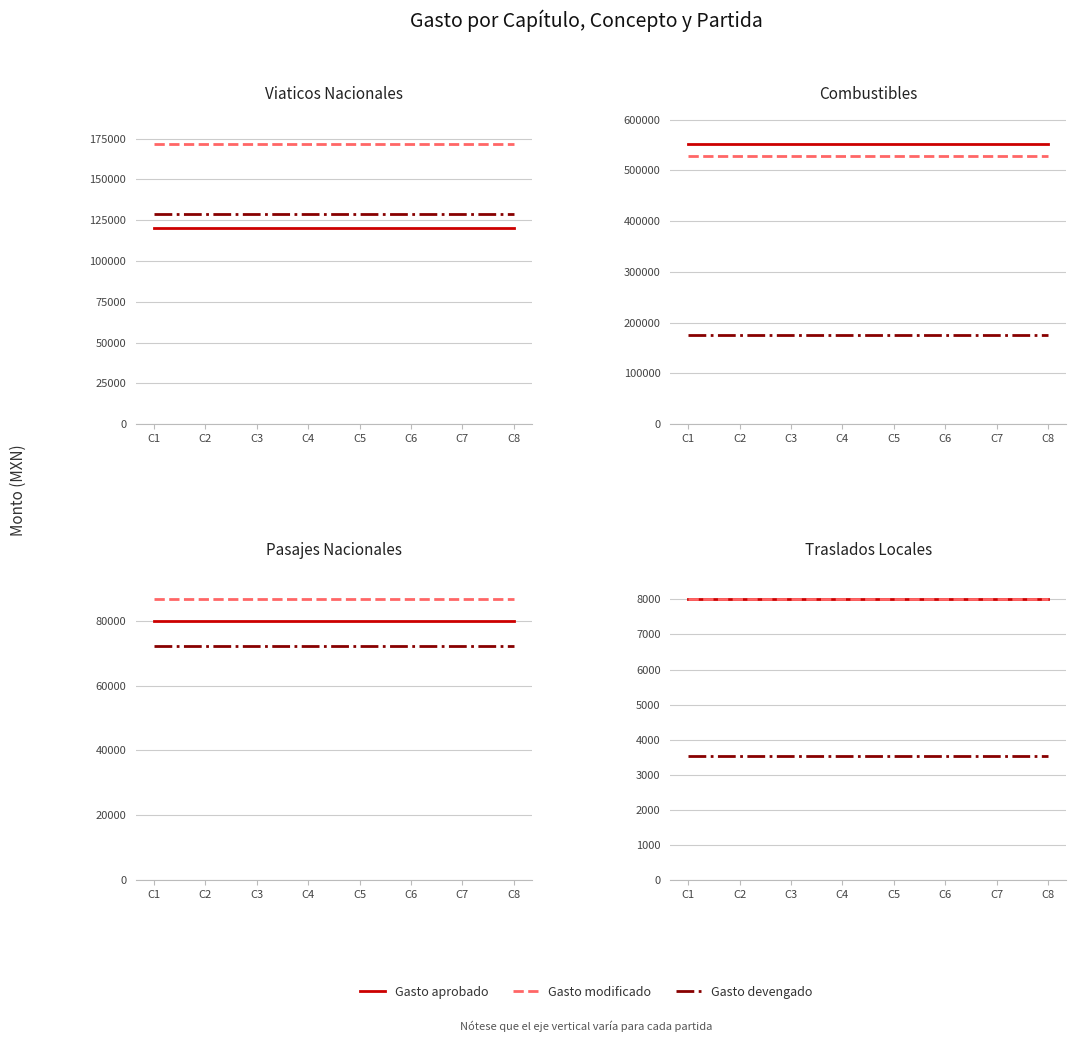

Between C6 and C7, which series saw the biggest shift?

Gasto aprobado